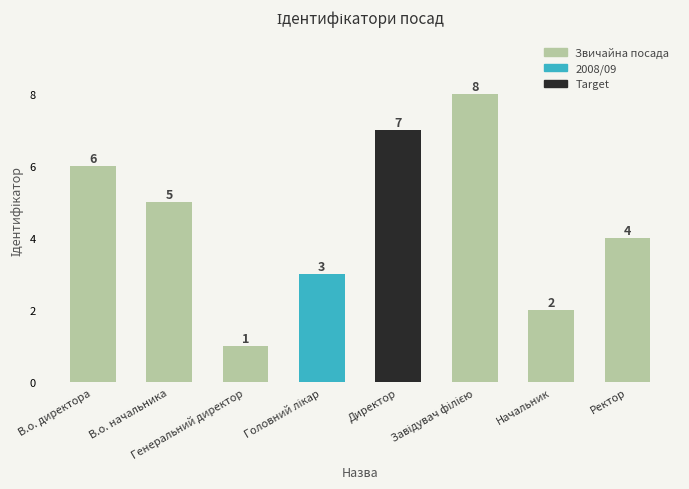

Which label corresponds to the smallest value in the chart?

Генеральний директор